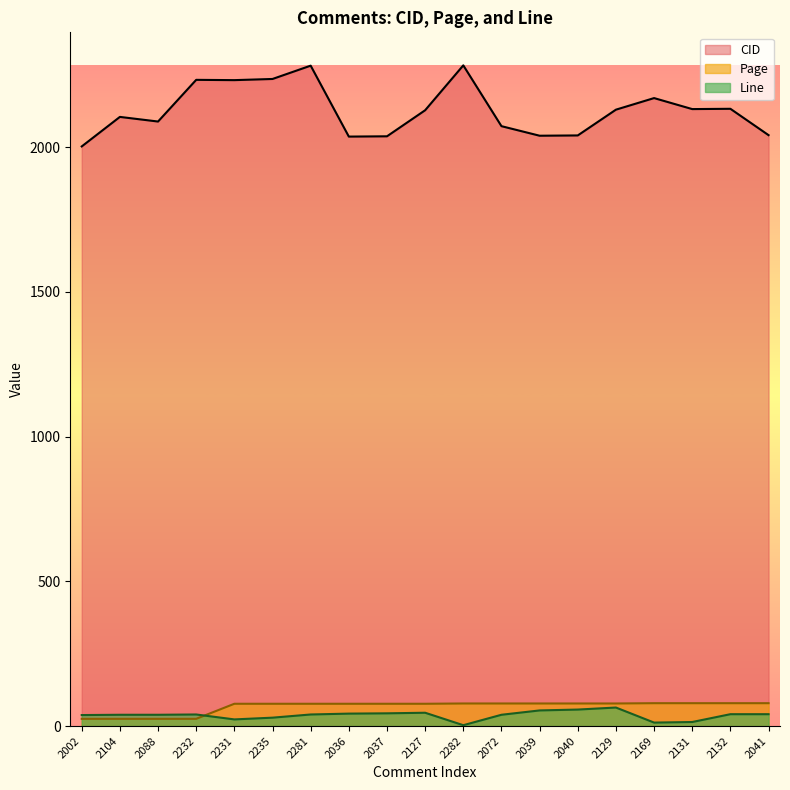

Reading left to right, extract all data points from this chart.

CID: 2002	2104	2088	2232	2231	2235	2281	2036	2037	2127	2282	2072	2039	2040	2129	2169	2131	2132	2041
Page: 25	25	25	25	77	77	77	77	77	77	78	78	78	78	78	79	79	79	79
Line: 38	39	39	40	23	29	40	43	44	46	3	39	54	57	64	12	14	41	41